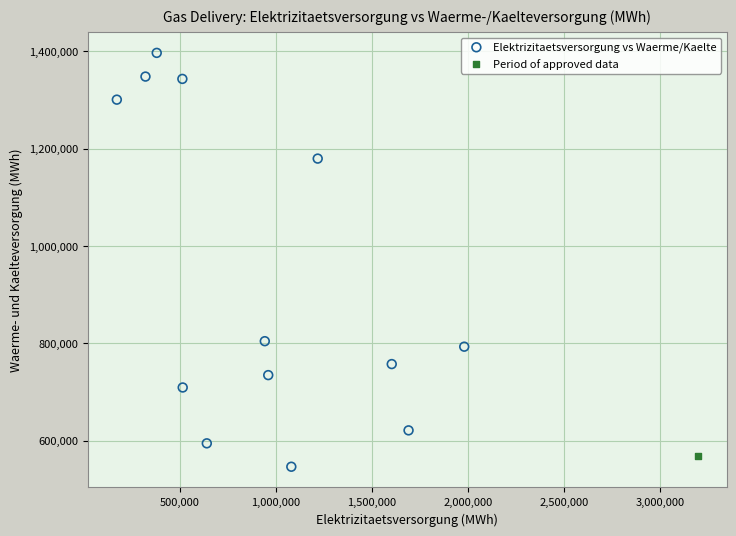

What are all the series names shown in the legend?

Elektrizitaetsversorgung vs Waerme/Kaelte, Period of approved data